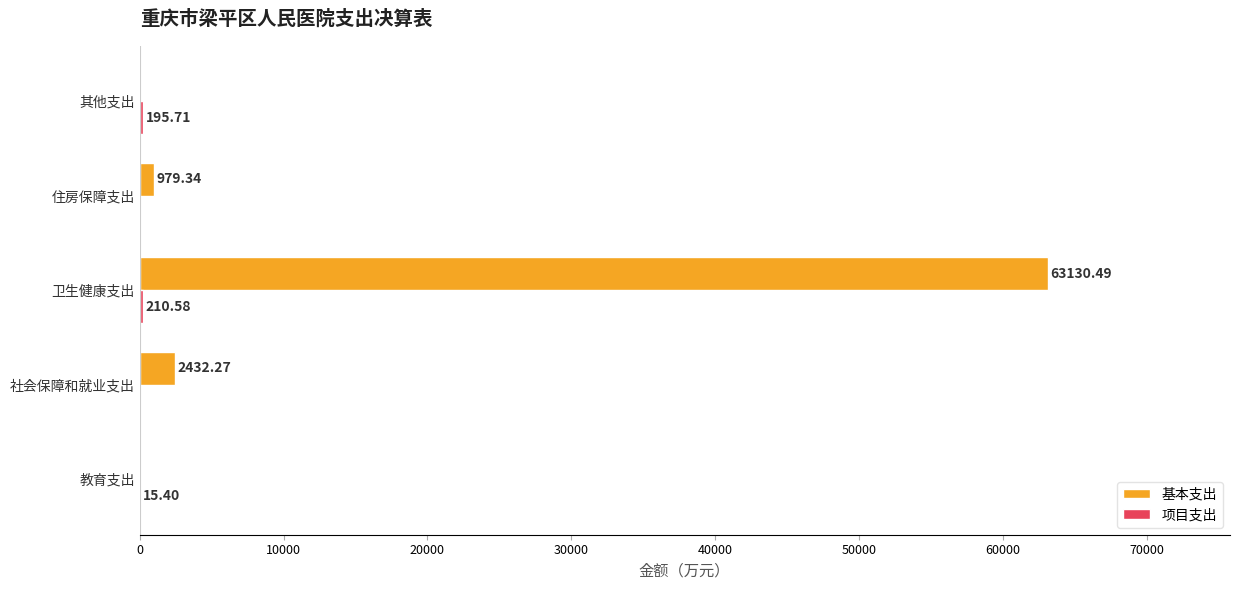

At which category is the sum across all series the highest?

卫生健康支出